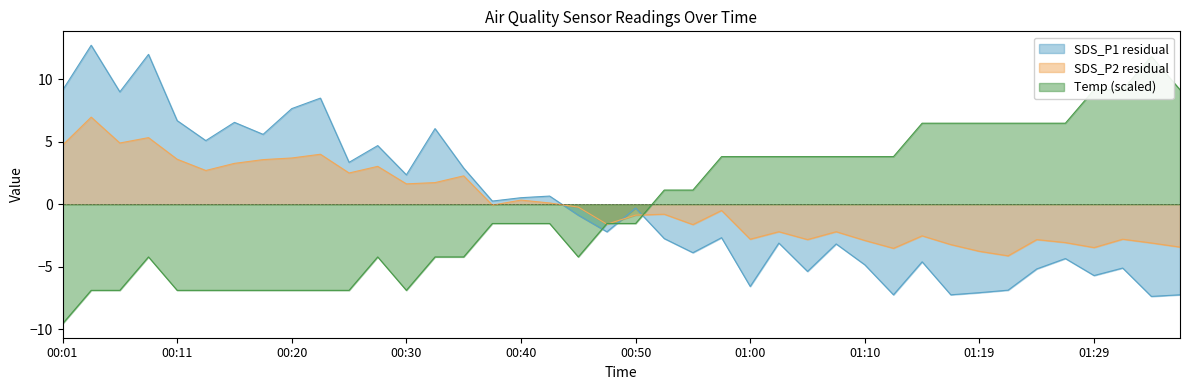

Between which two adjacent categories do SDS_P1 and SDS_P2 first intersect?

00:42 and 00:45